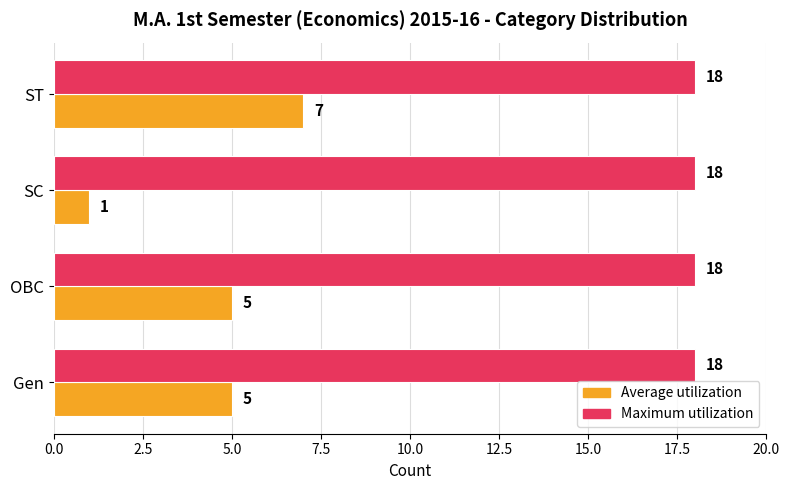

Is it true that Average utilization equals 10 at ST?

False